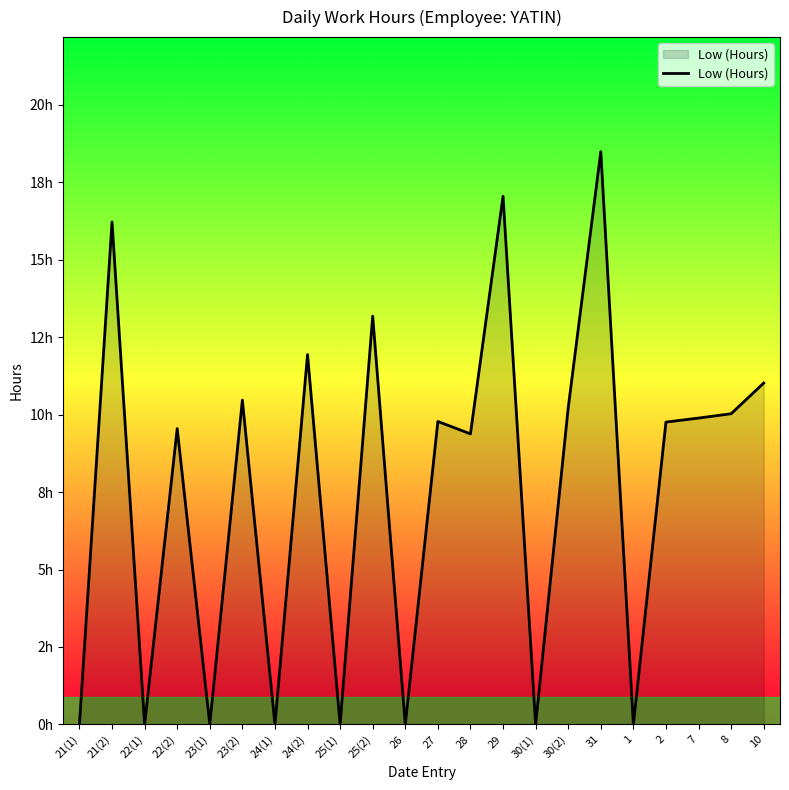

Does the chart display data point markers on the line(s)?

No